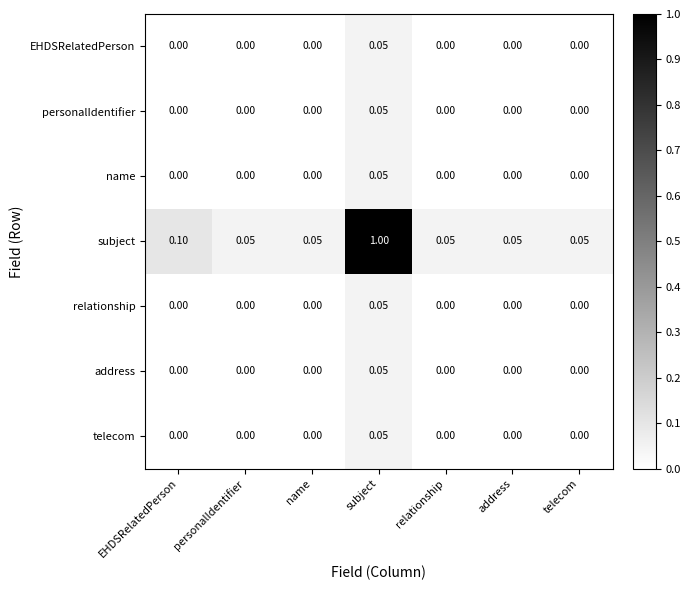

At which category does the chart reach its peak across all series?

subject